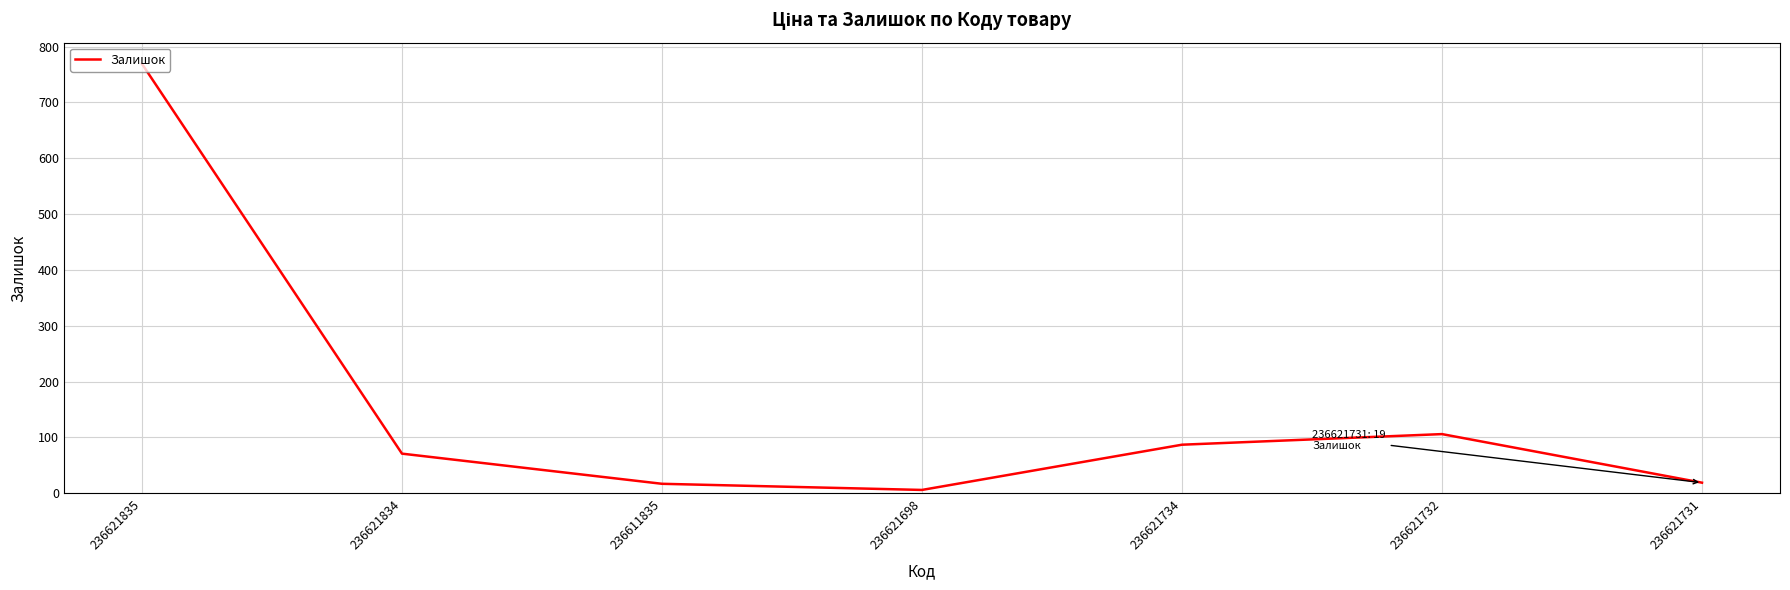

True or false: the data shows 17 at 236611835.

True